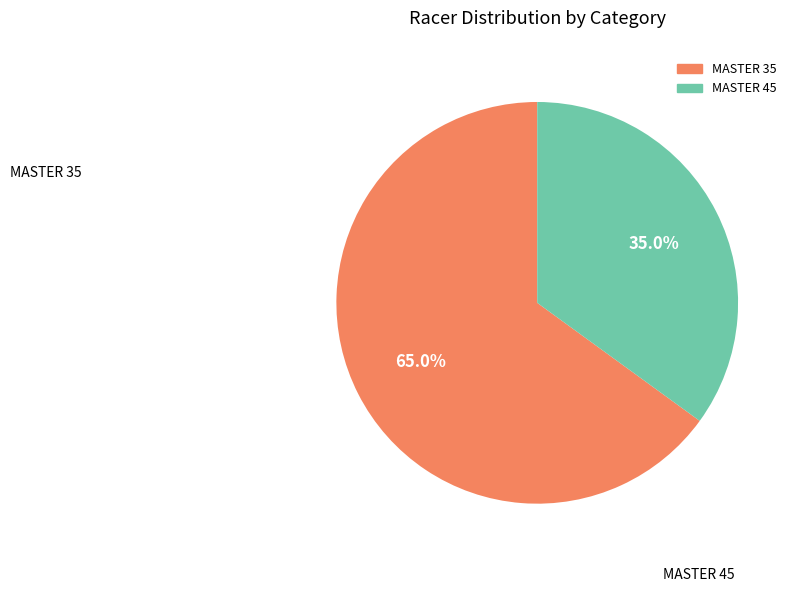

Is there a majority slice in this chart?

Yes